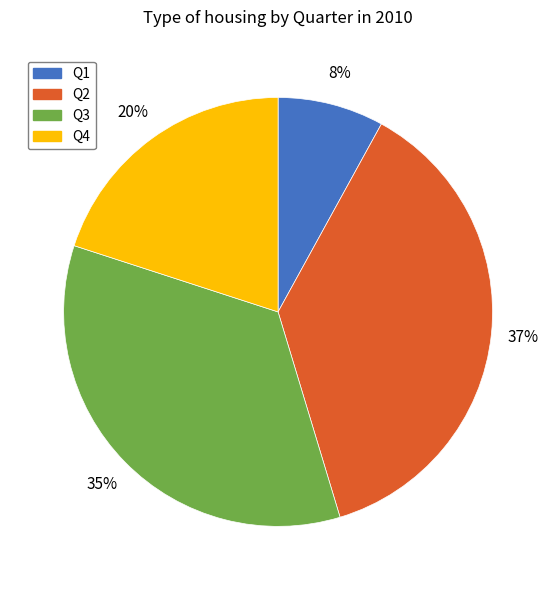

How many segments does this pie chart have?

4